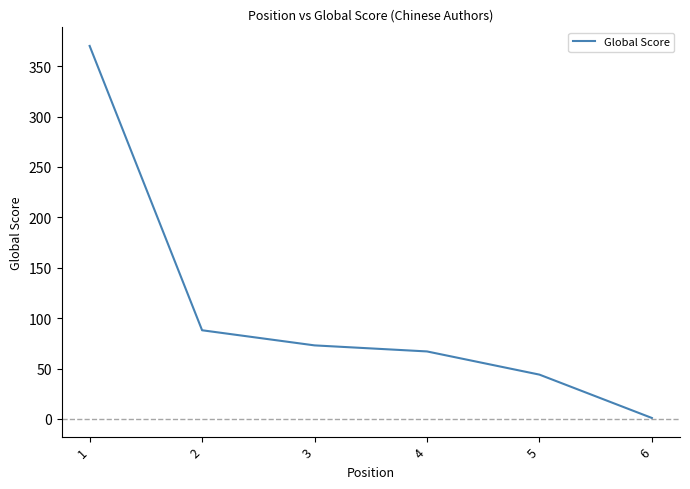

Which has a higher value, 4 or 5?

4